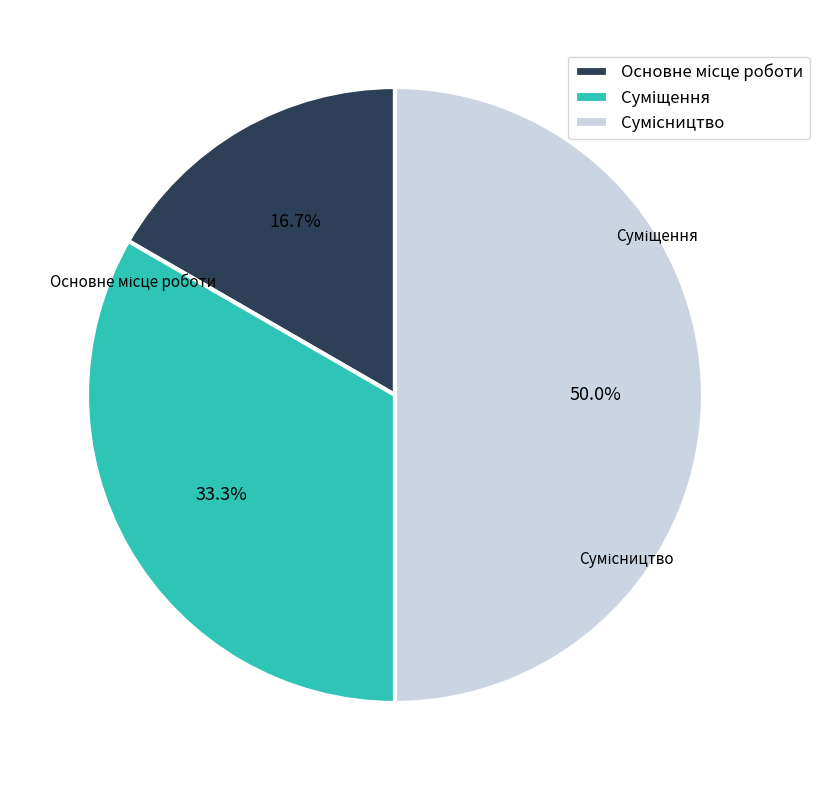

The Суміщення slice represents 28% of the pie. True or false?

False